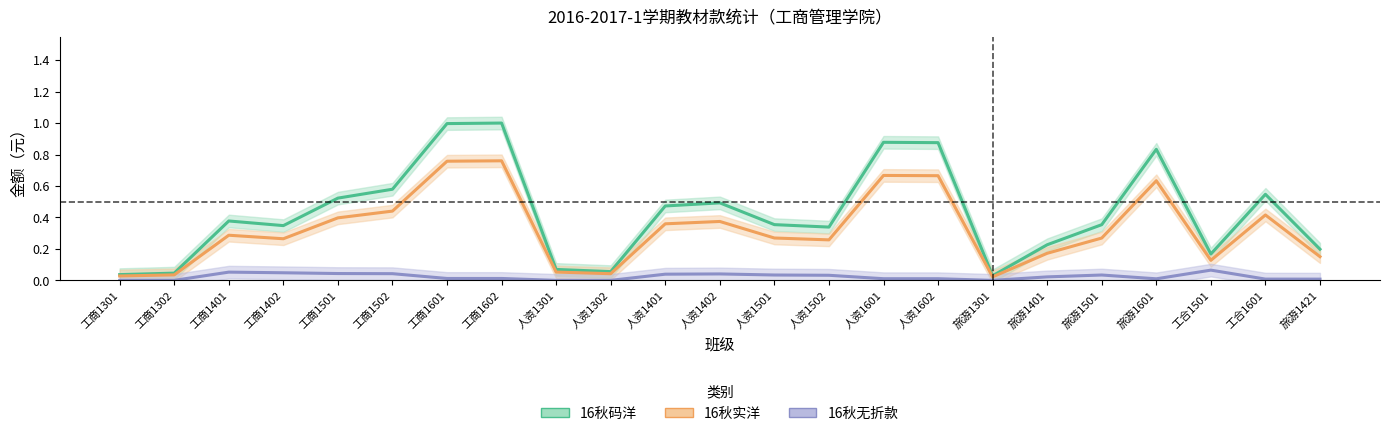

In 16秋无折款, how many points are higher than both neighbors (excluding endpoints)?

4